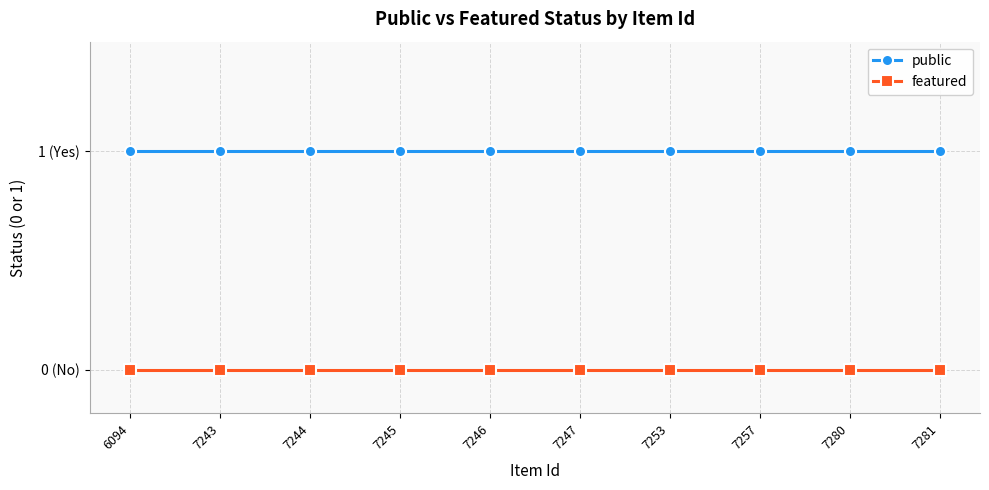

Rank the series by their maximum value, from highest to lowest.

public, featured